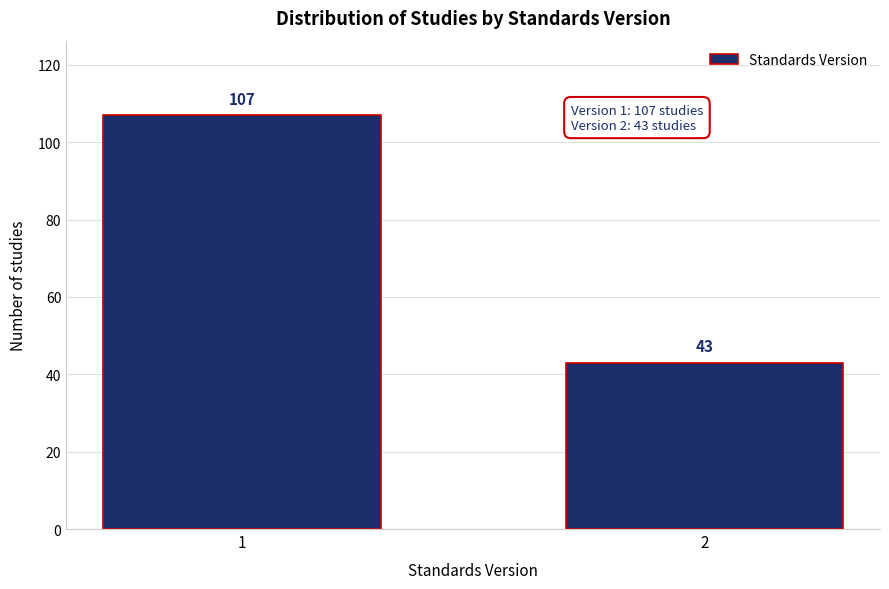

Reading right to left, what are all the values shown in this chart?

2=43	1=107